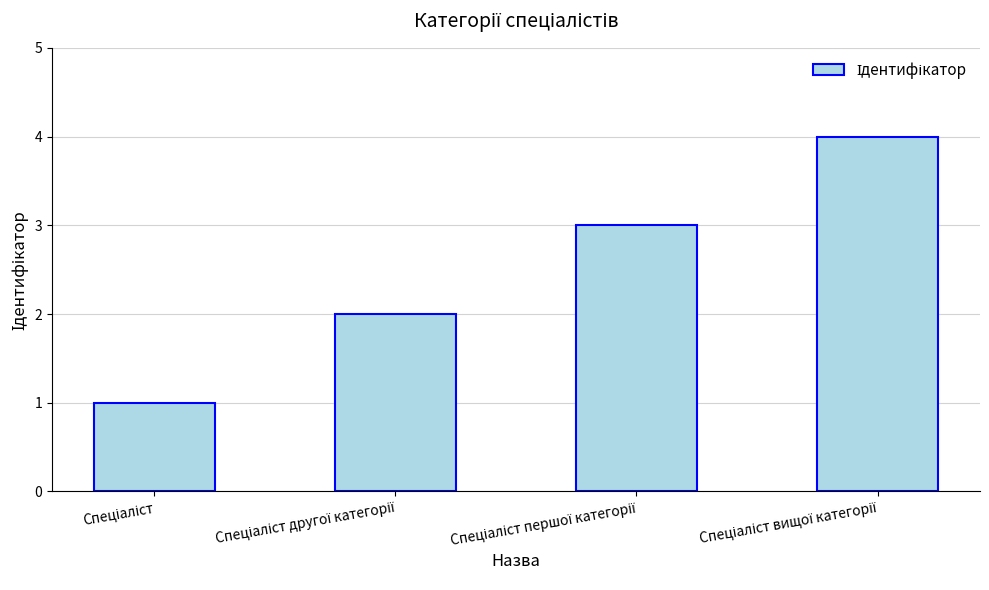

How many distinct data groups are displayed?

1